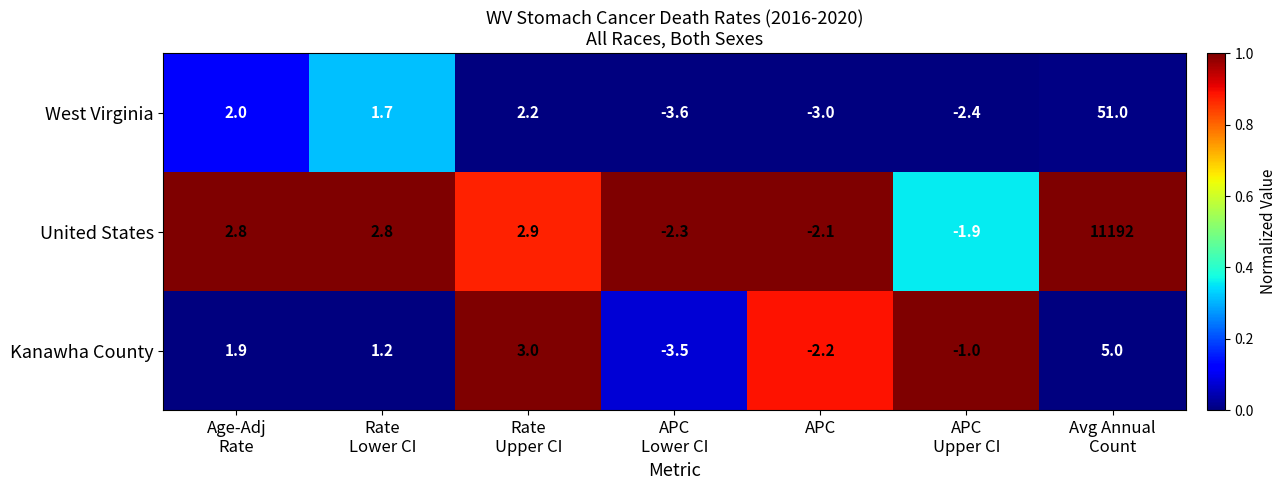

The value of Kanawha County at APC is -0.8. True or false?

False